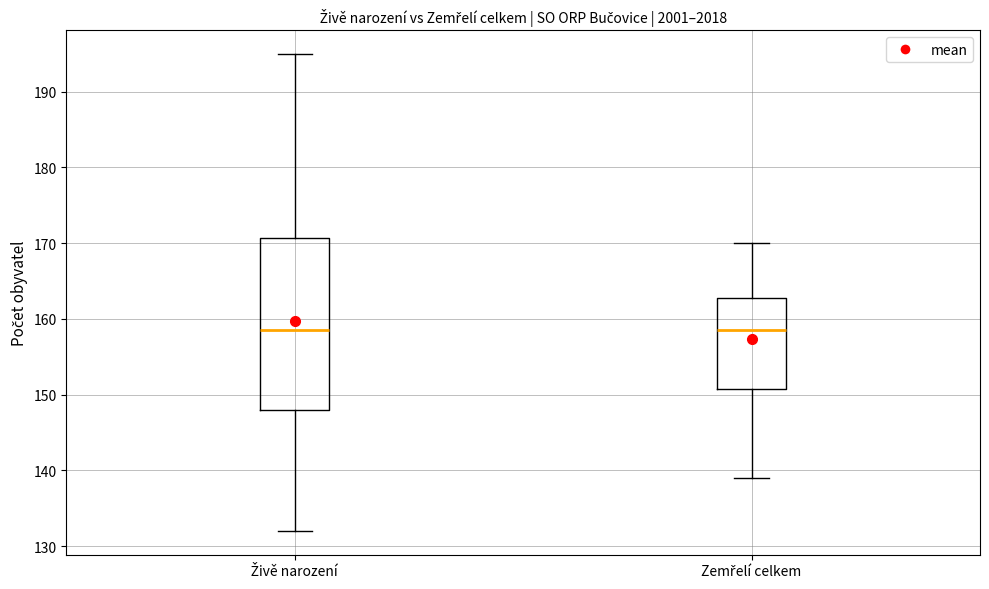

Where does the upper whisker of the box for Zemřelí celkem end on the y-axis? The values are not printed on the chart, so give them approximately, as read against the axis.

170